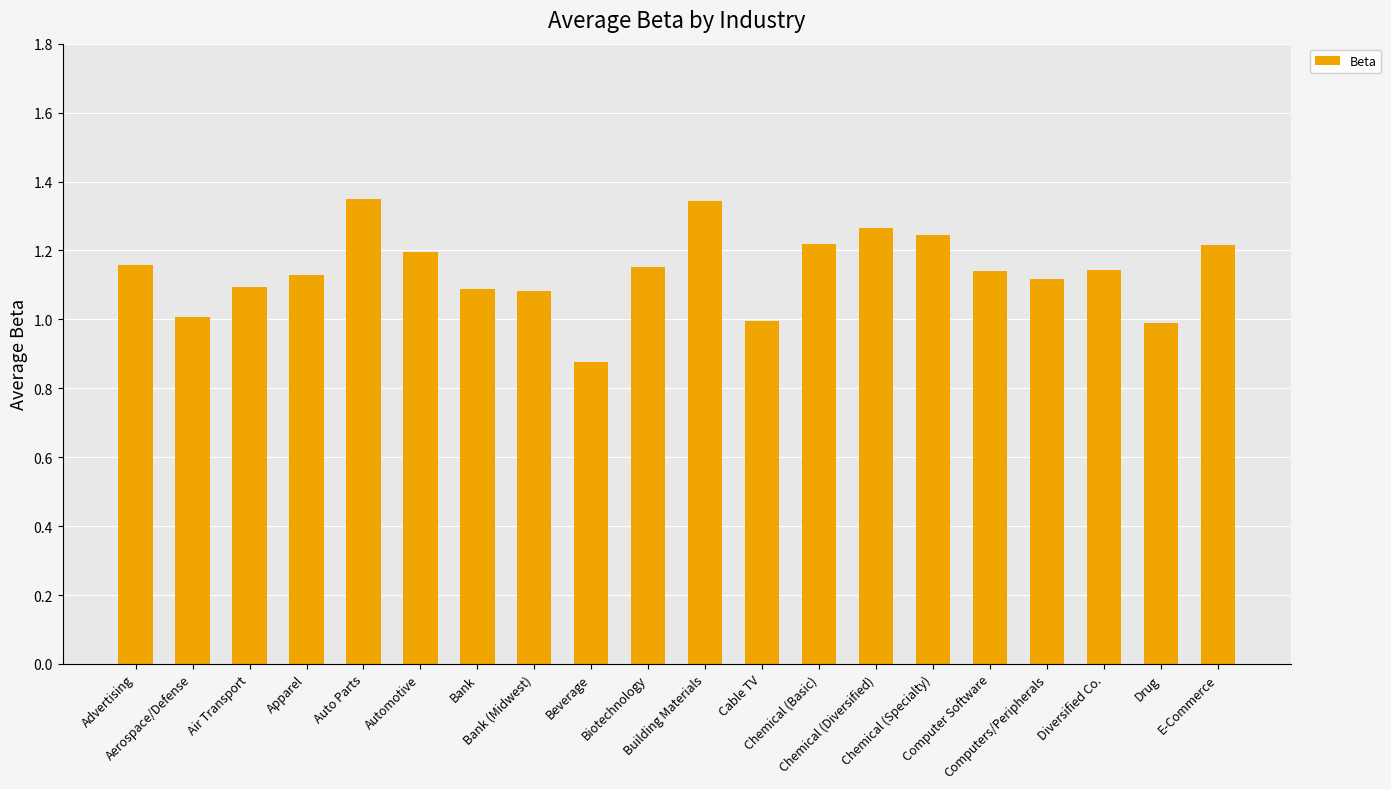

What is the difference between the second highest and minimum values?

0.5